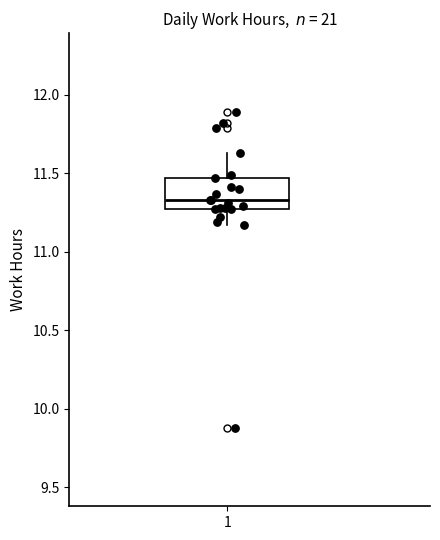

Where does the upper whisker of the box at x = 1 end on the y-axis? The values are not printed on the chart, so give them approximately, as read against the axis.

11.65